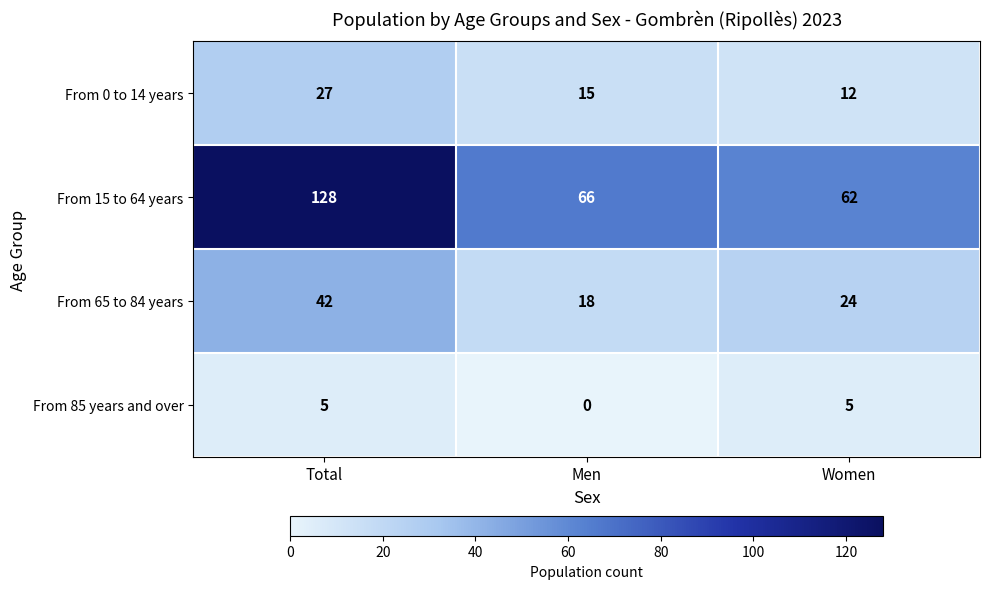

What is the total value across all series at Total?

202